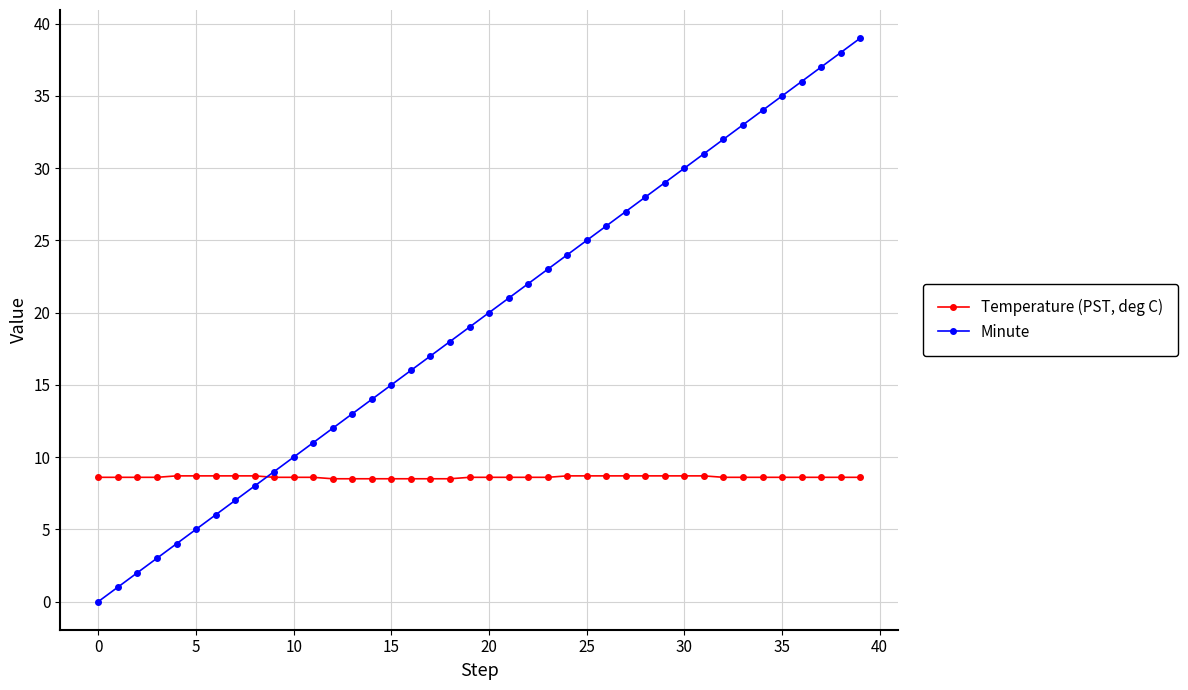

After their last crossing, which series has the higher values: Temperature (PST, deg C) or Minute?

Minute